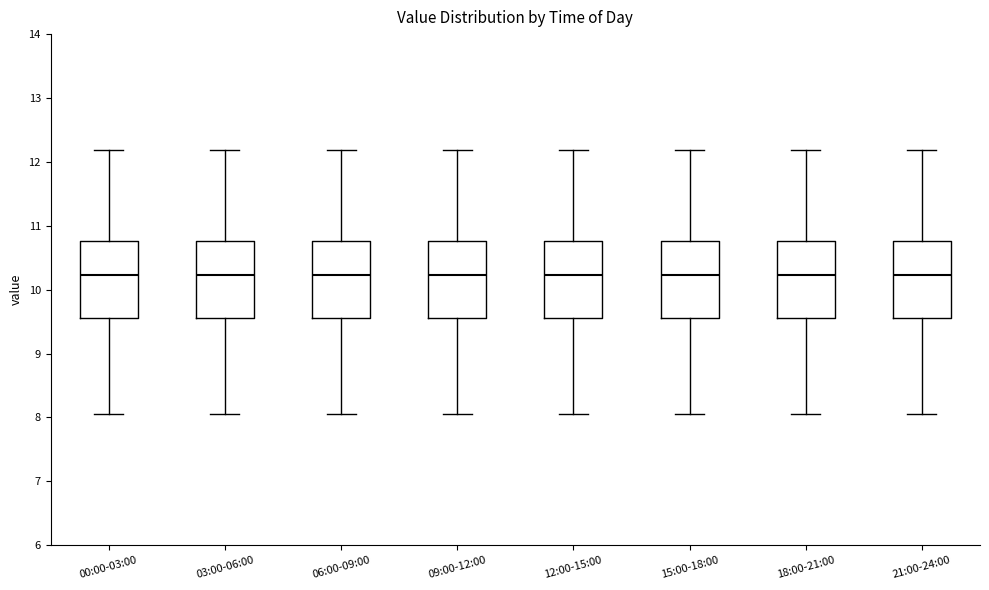

Where does the median line of the box for 00:00-03:00 sit on the y-axis? The values are not printed on the chart, so give them approximately, as read against the axis.

10.2